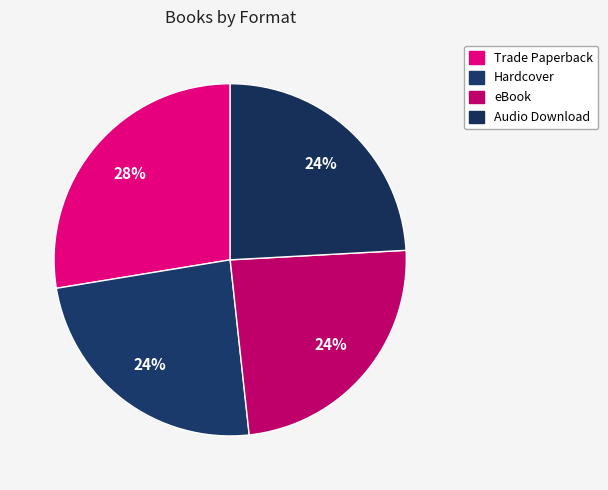

What percentage is the Audio Download slice, to the nearest percent?

24%